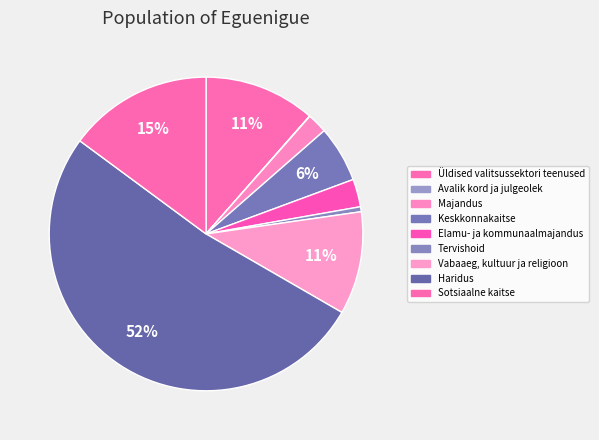

Which slice represents more than half of the pie?

Haridus